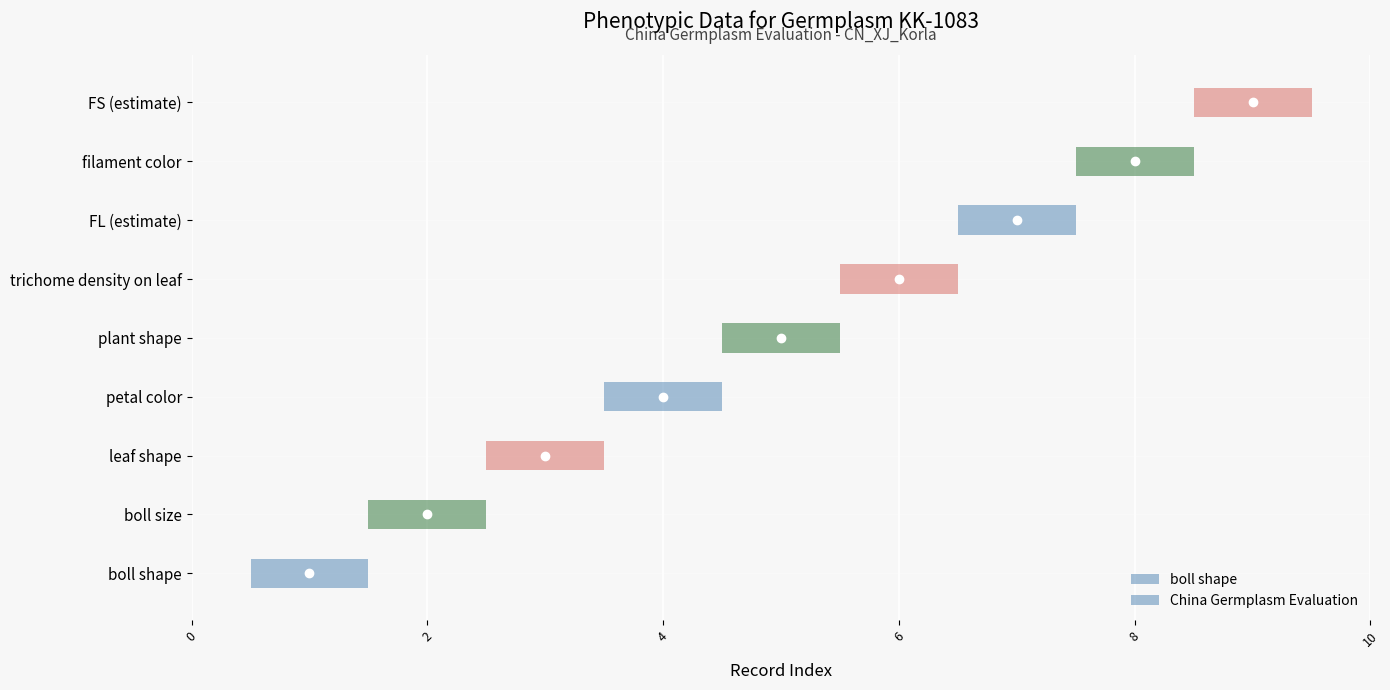

How many bars are there in total?

9